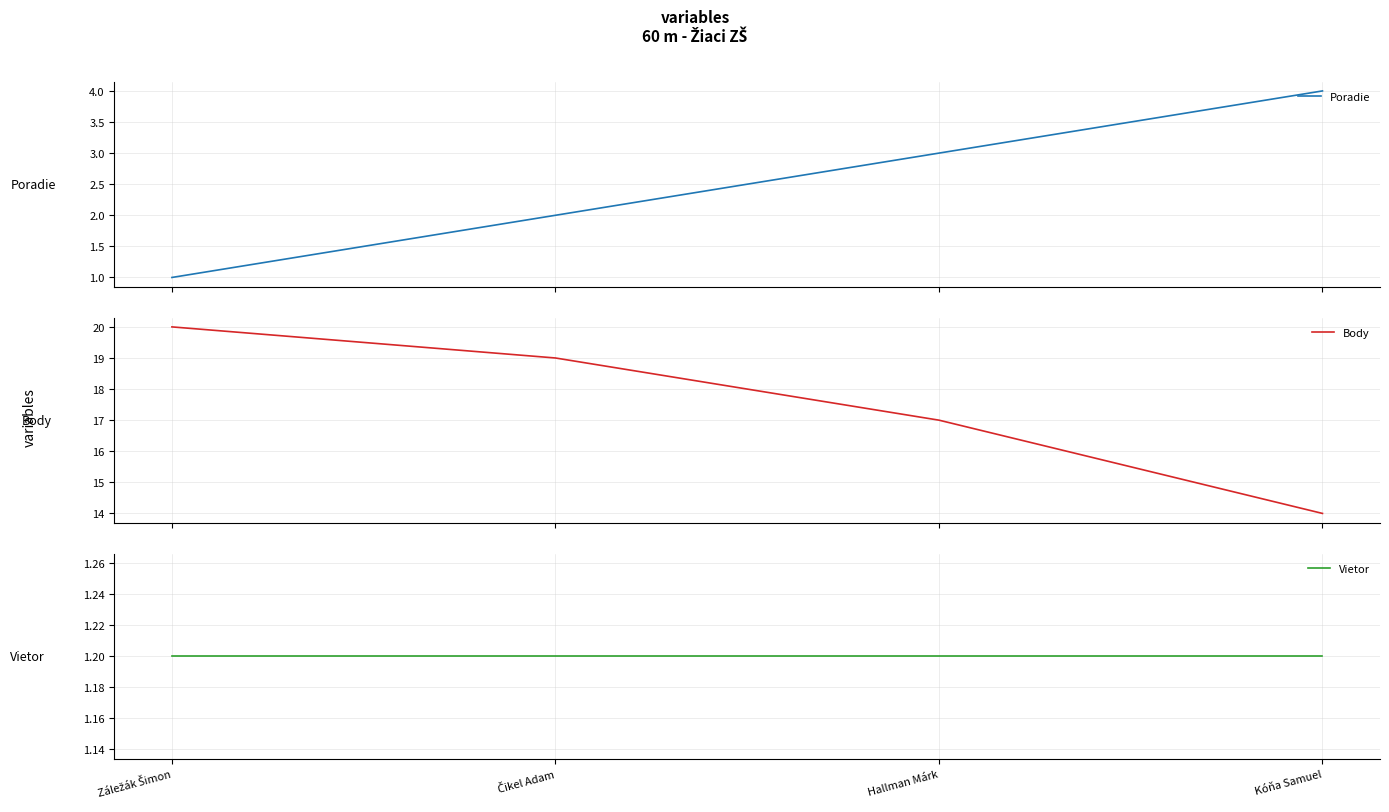

List the labels in order of Poradie value, smallest first.

Záležák Šimon, Čikel Adam, Hallman Márk, Kóňa Samuel